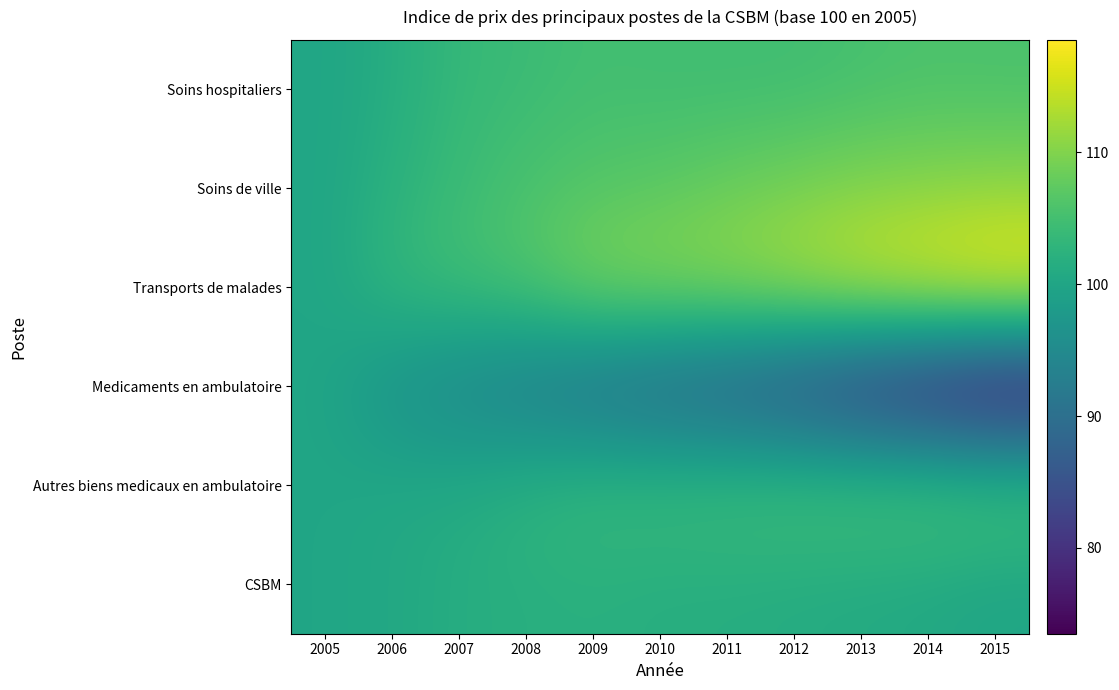

Between 2005 and 2013, which is larger?

2013